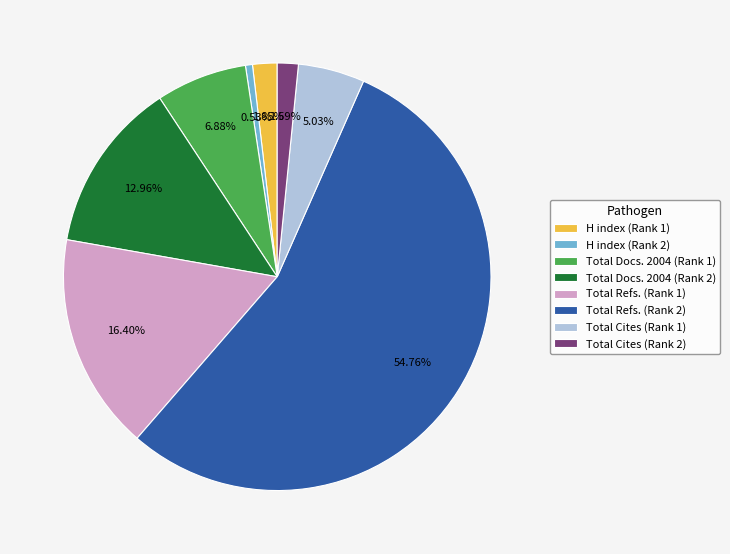

Which category has the biggest portion of the pie?

Total Refs. (Rank 2)